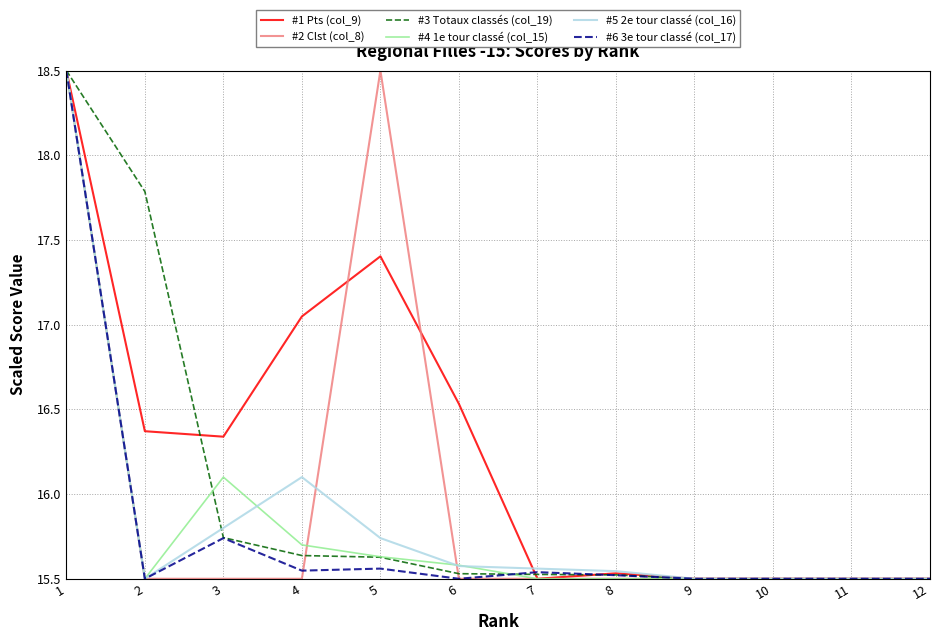

What is the difference between the highest and lowest values at 4?

1.5